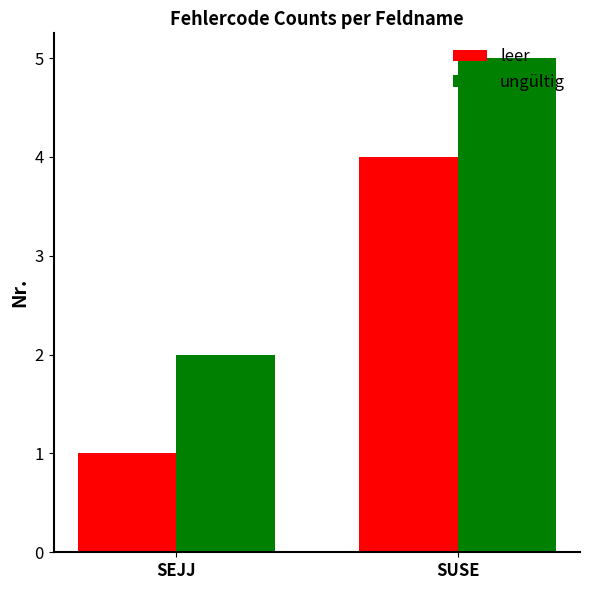

Which series has the largest total across all categories?

ungültig